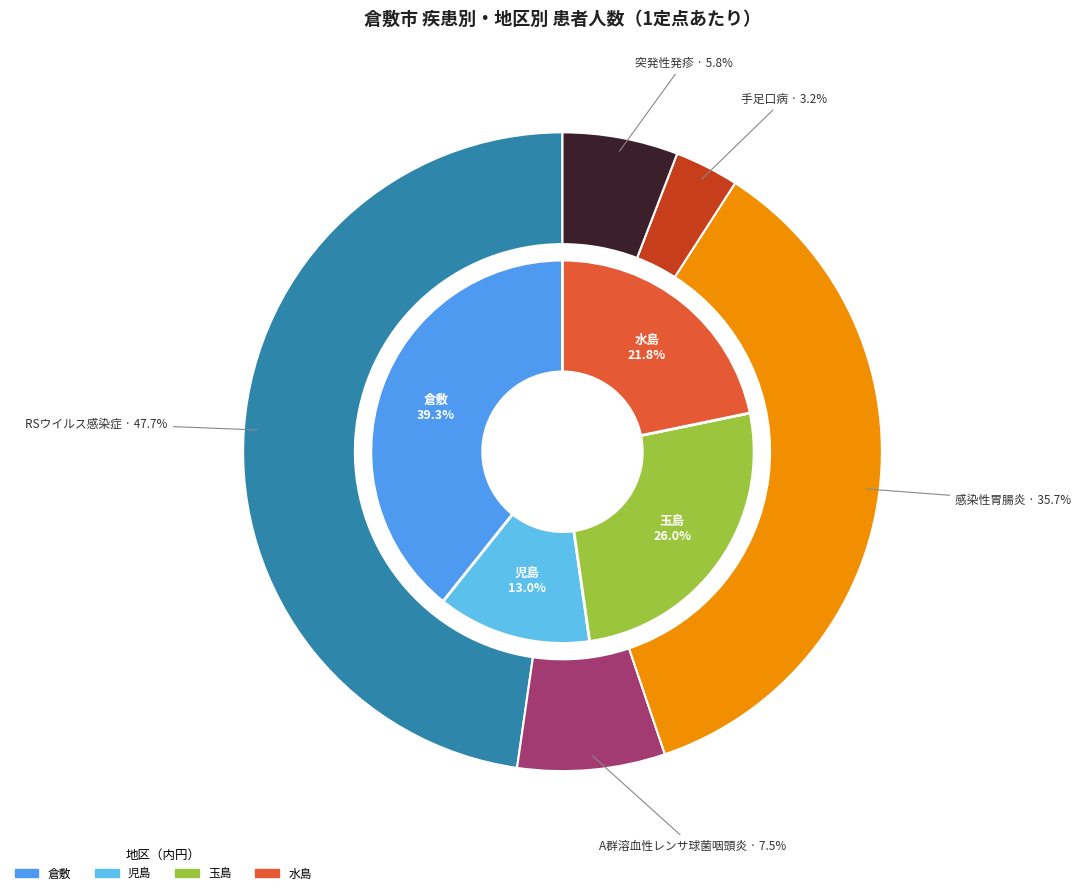

Which has a higher value, 伝染性紅斑 or RSウイルス感染症?

RSウイルス感染症